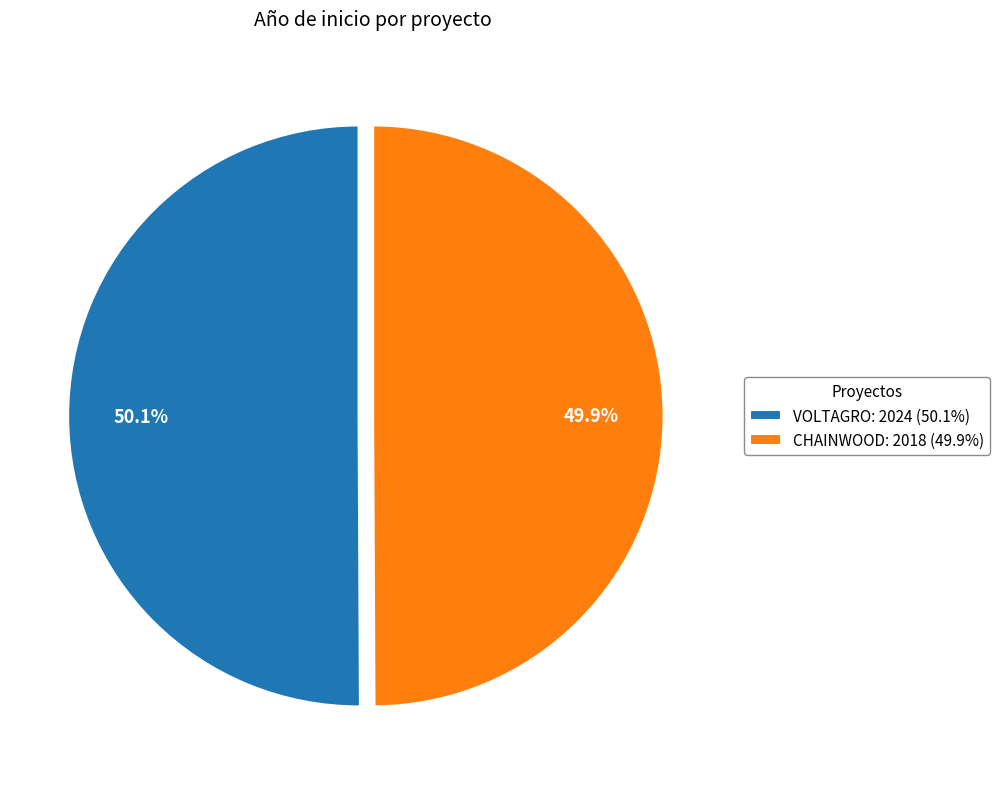

True or false: CHAINWOOD accounts for 41% of the total.

False